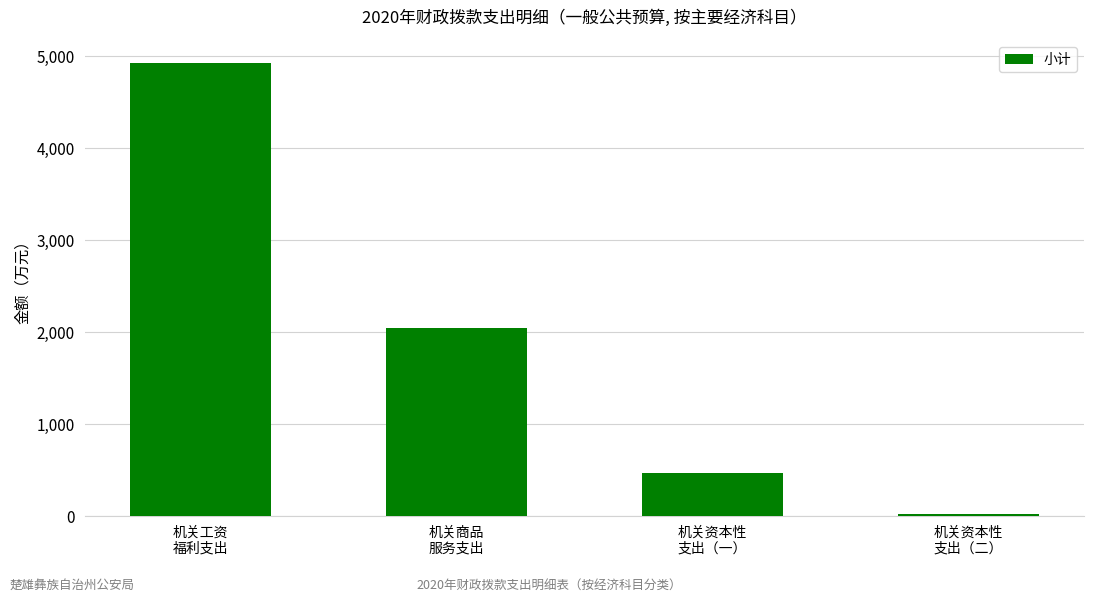

Is it true that the value at 机关资本性
支出（一） is 844.4?

False